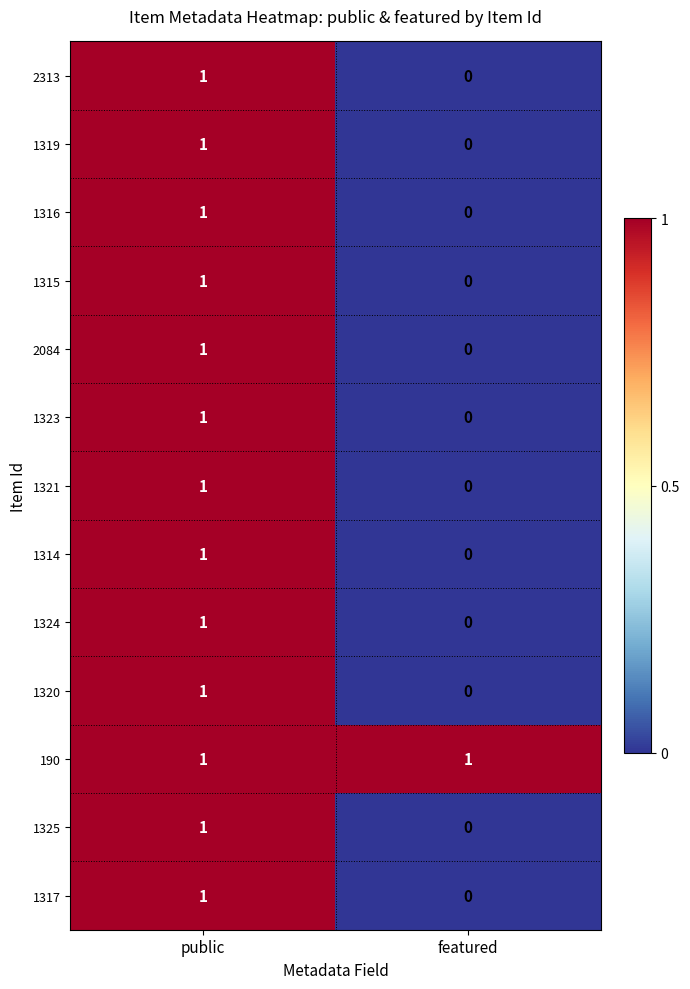

The 1316 series shows 0 at featured. True or false?

True